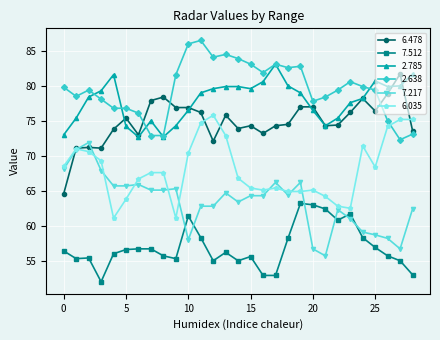

How many lines are shown in the chart?

6